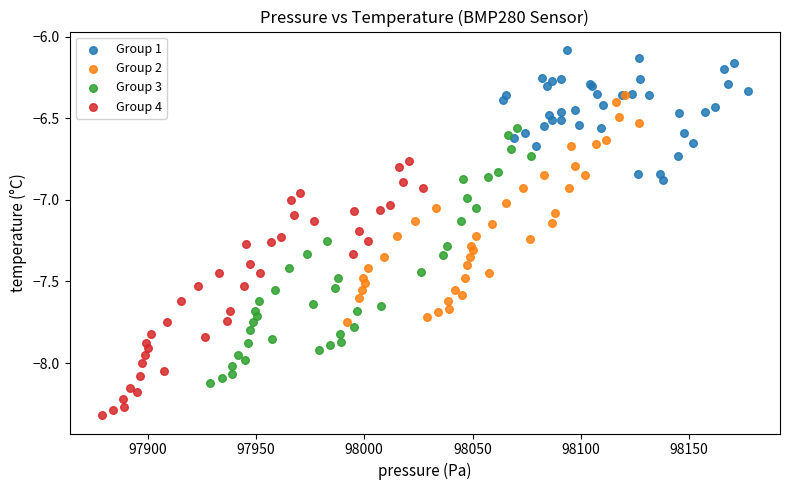

Which series contains the highest Y value?

Group 1